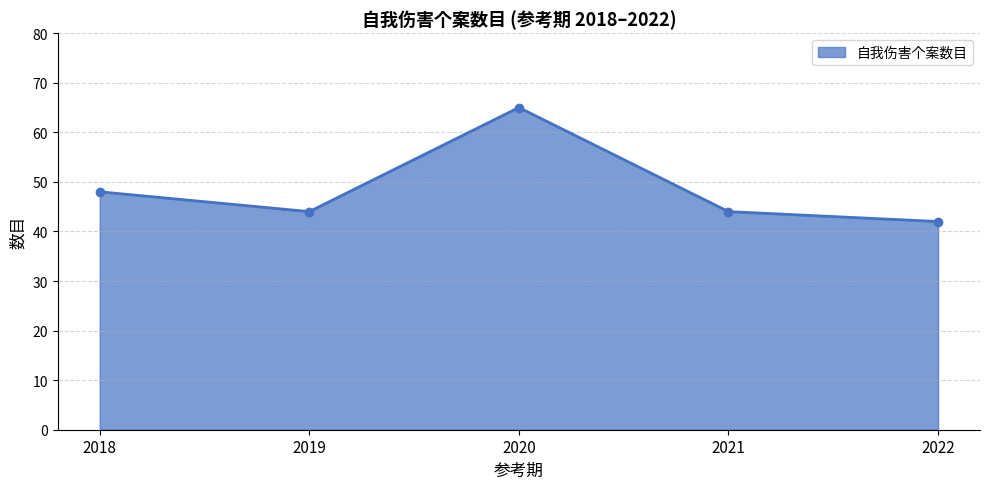

What is the ratio of the value at 2021 to the value at 2019?

1.0